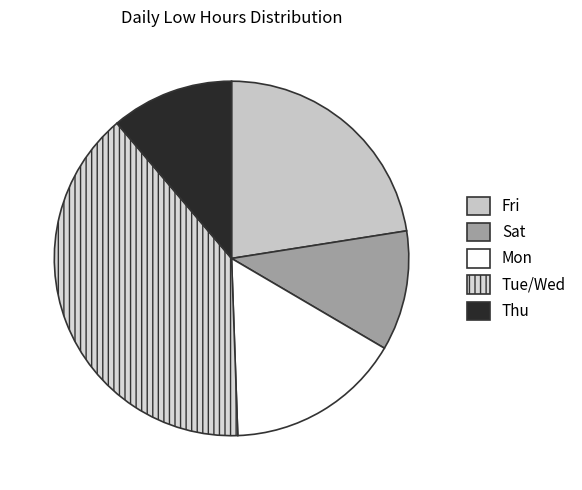

How many segments does this pie chart have?

5